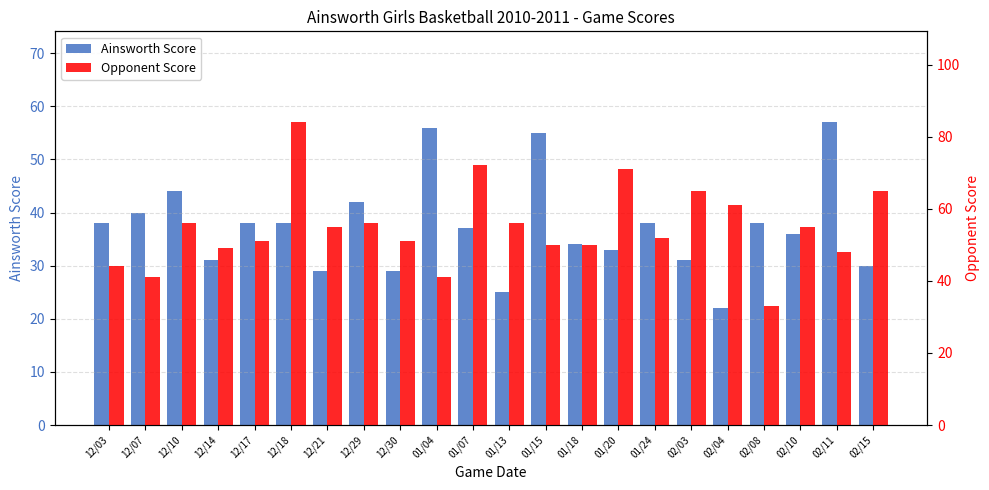

Rank the series at 12/21 from lowest to highest value.

Ainsworth Score, Opponent Score